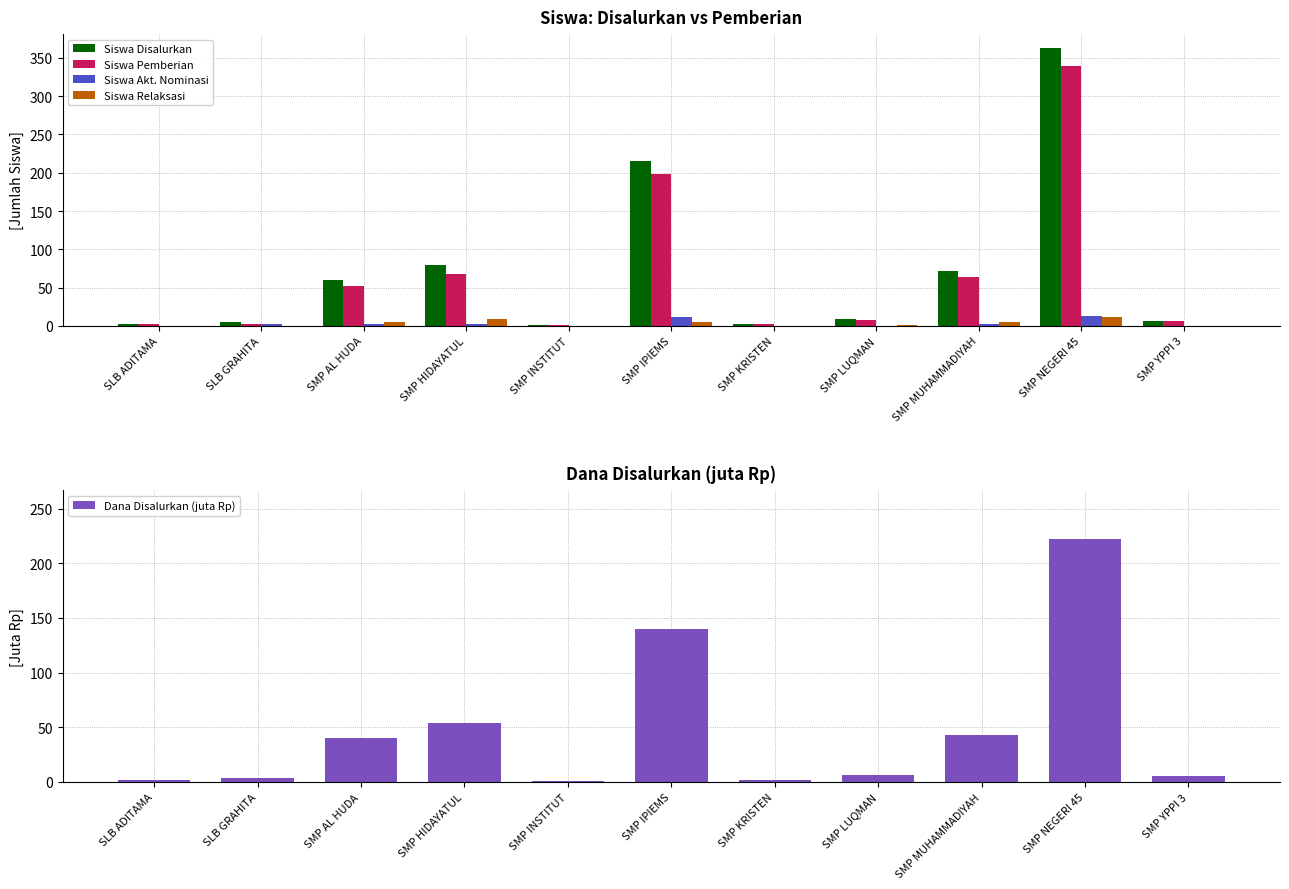

The Siswa Disalurkan series shows 0.4 at SMP INSTITUT. True or false?

False